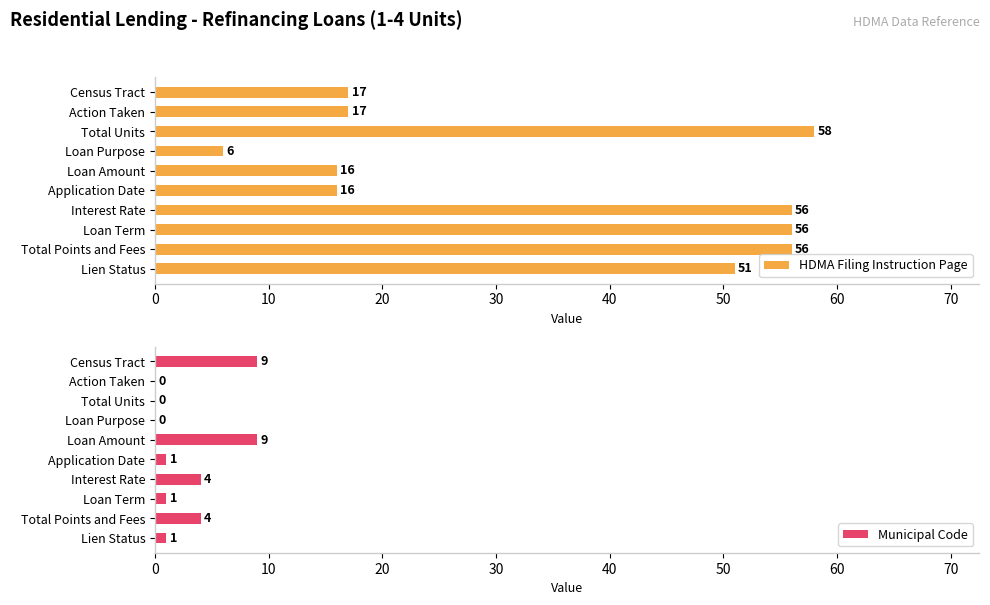

What is the approximate value of HDMA Filing Instruction Page at Loan Amount, to the nearest 5?

15